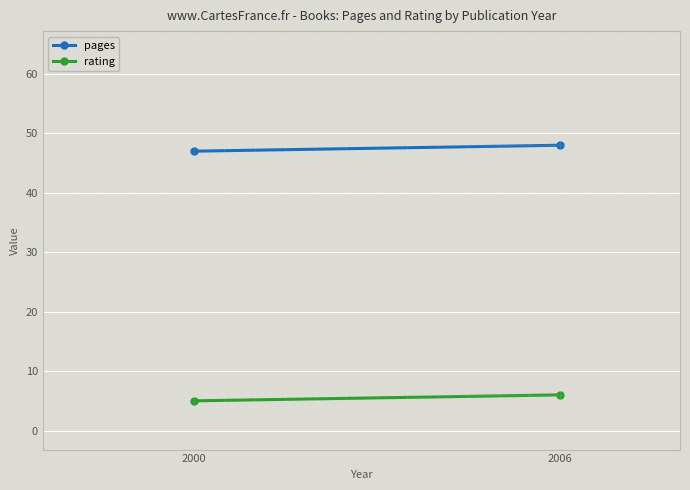

What is the greatest value displayed?

48